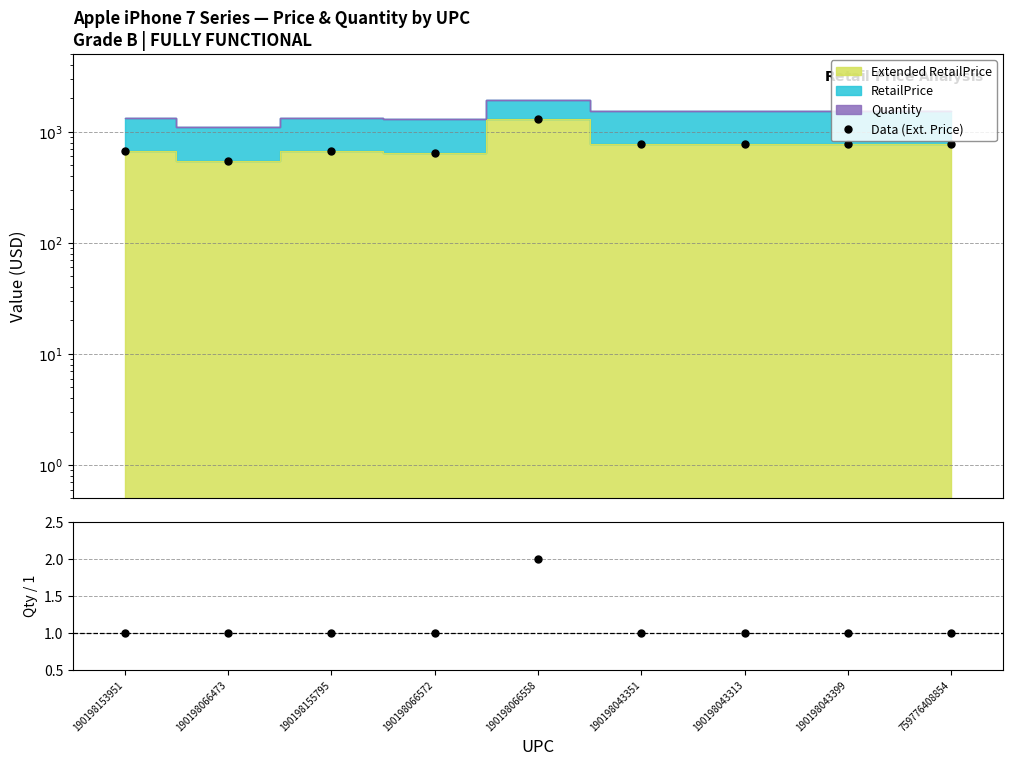

What is the sum of the Data (Ext. Price) values at 190198153951 and 190198066473?

1218